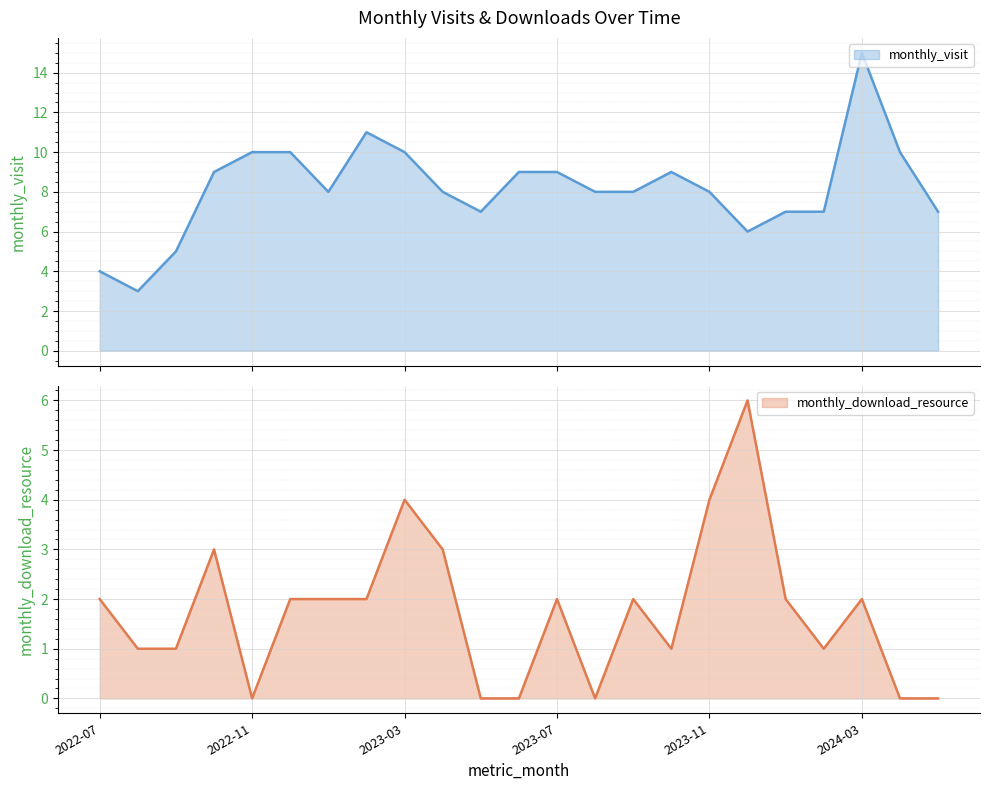

At which label does monthly_visit reach its minimum?

2022-08